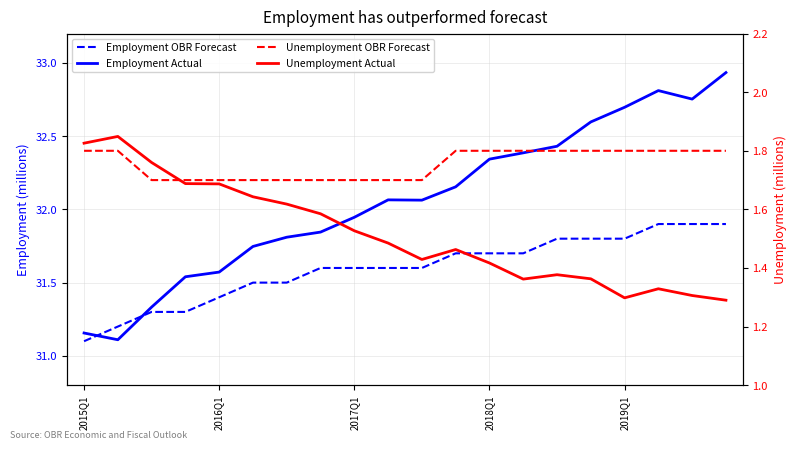

Which series has the largest range (max minus min)?

Employment Actual